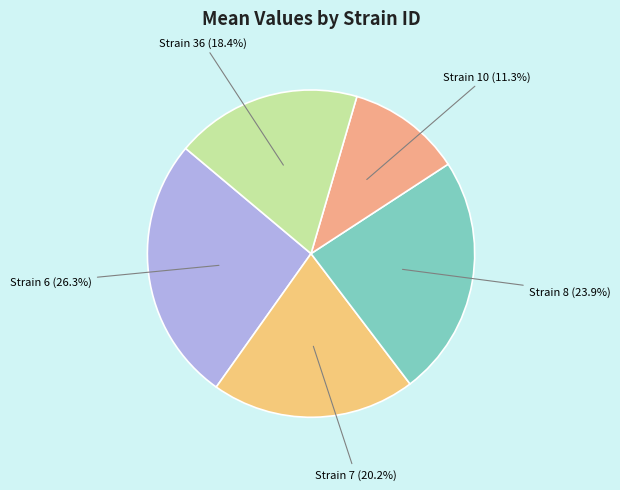

Between Strain 10 and Strain 6, which is larger?

Strain 6